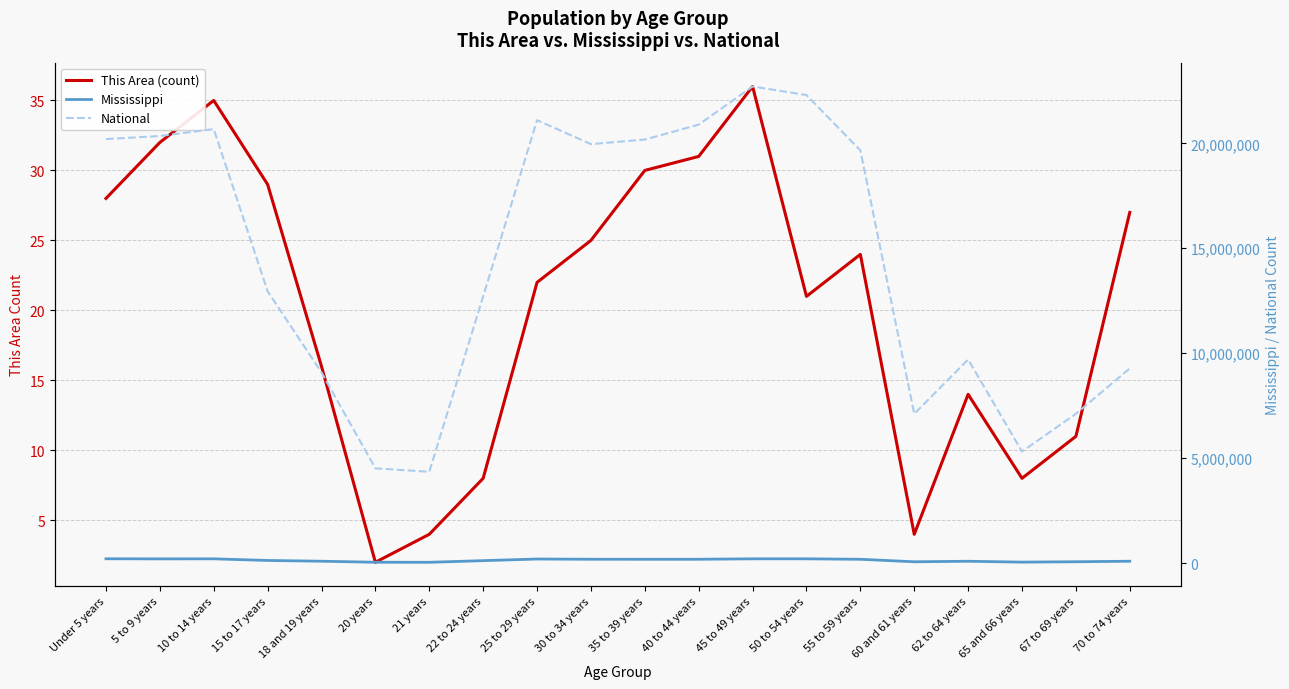

In Mississippi, how many points are lower than both neighbors (excluding endpoints)?

5